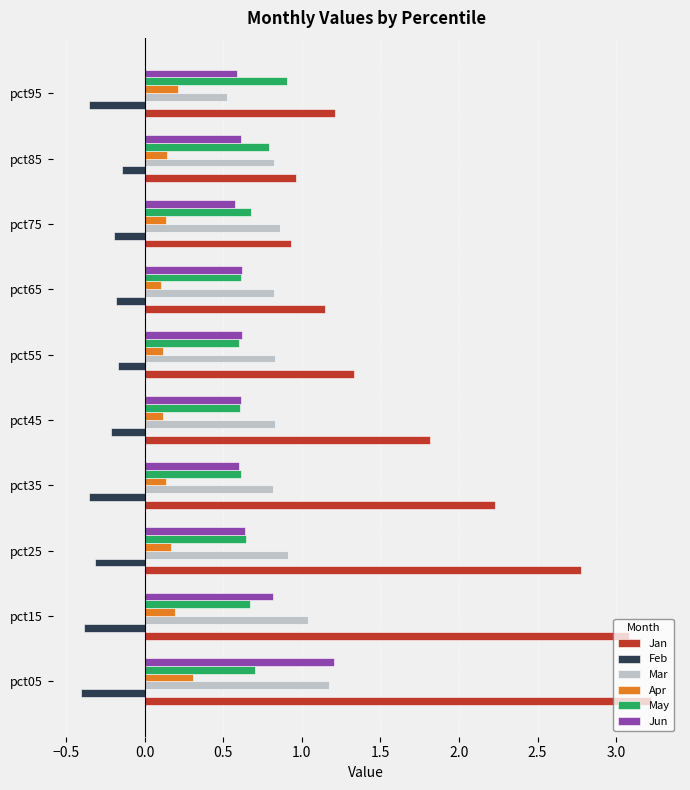

The value of May at pct15 is 0.7. True or false?

True